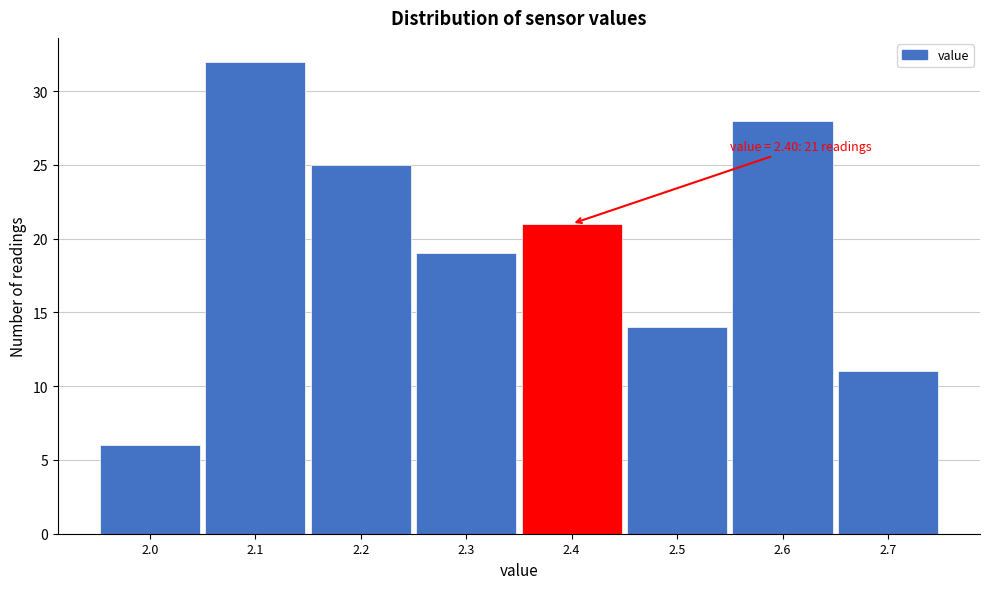

Over which range of the x-axis is the bar tallest?

2.05 to 2.15